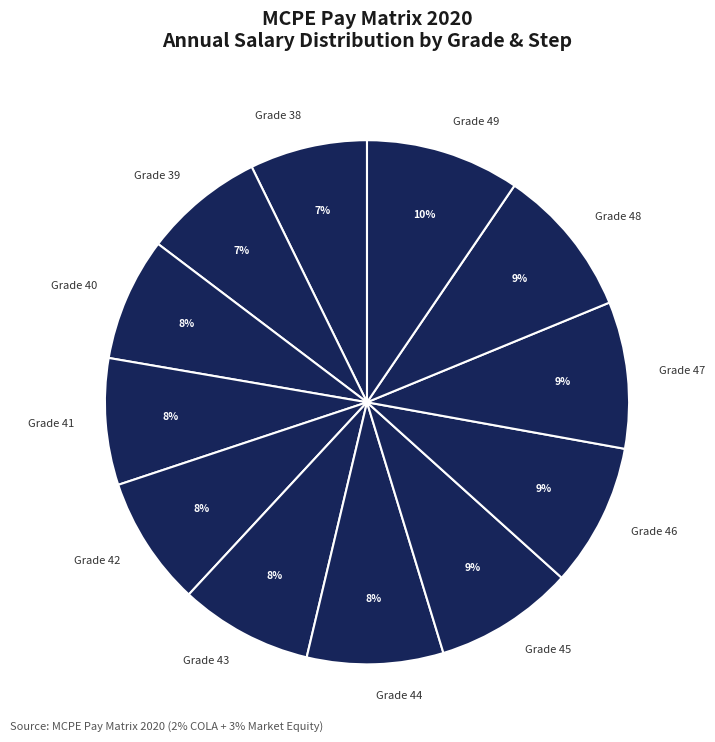

Does any single category account for the majority?

No